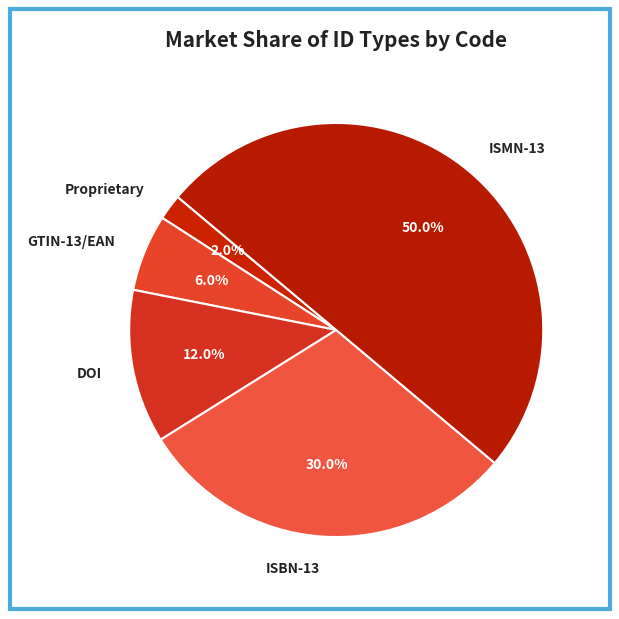

How many segments does this pie chart have?

5